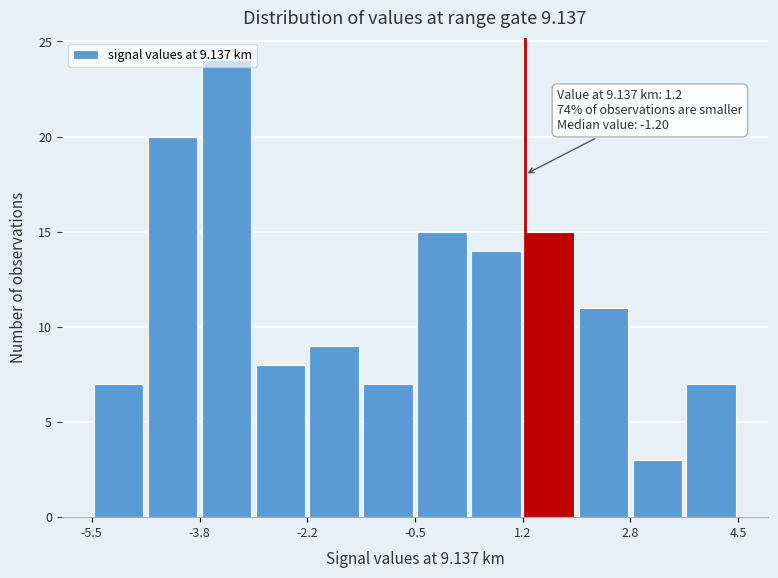

Which range on the x-axis has the tallest bar?

-3.8 to -3.0